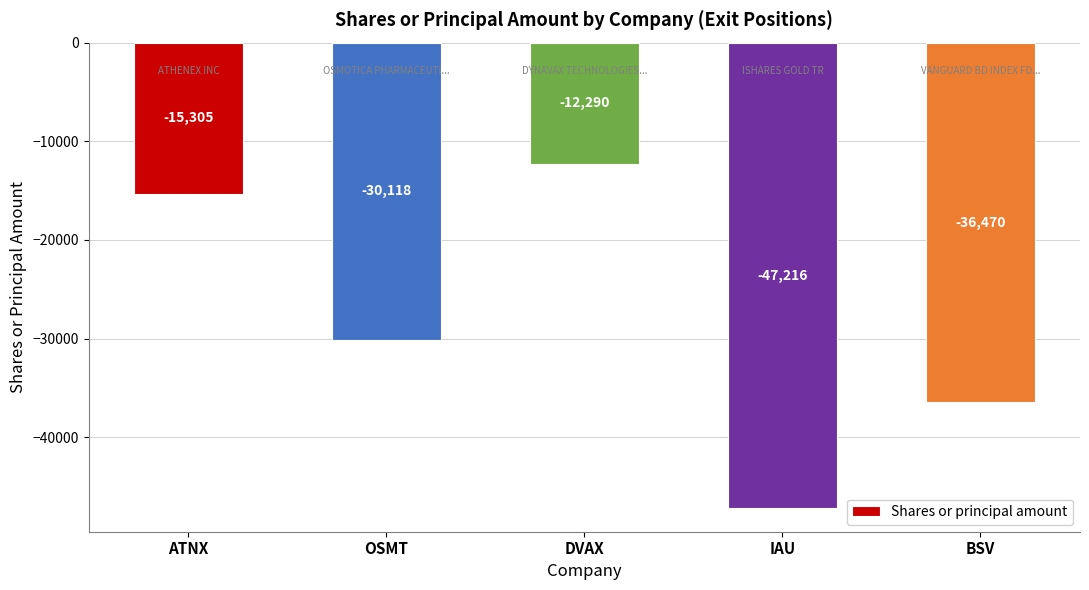

Reading left to right, what are all the values shown in this chart?

-15305	-30118	-12290	-47216	-36470